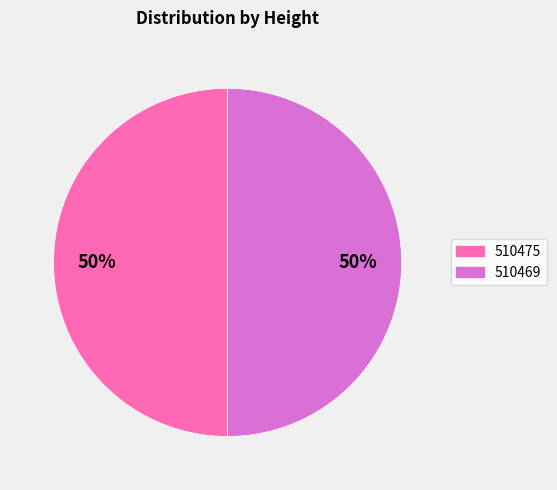

What is the ratio of the value at 510475 to the value at 510469?

1.0